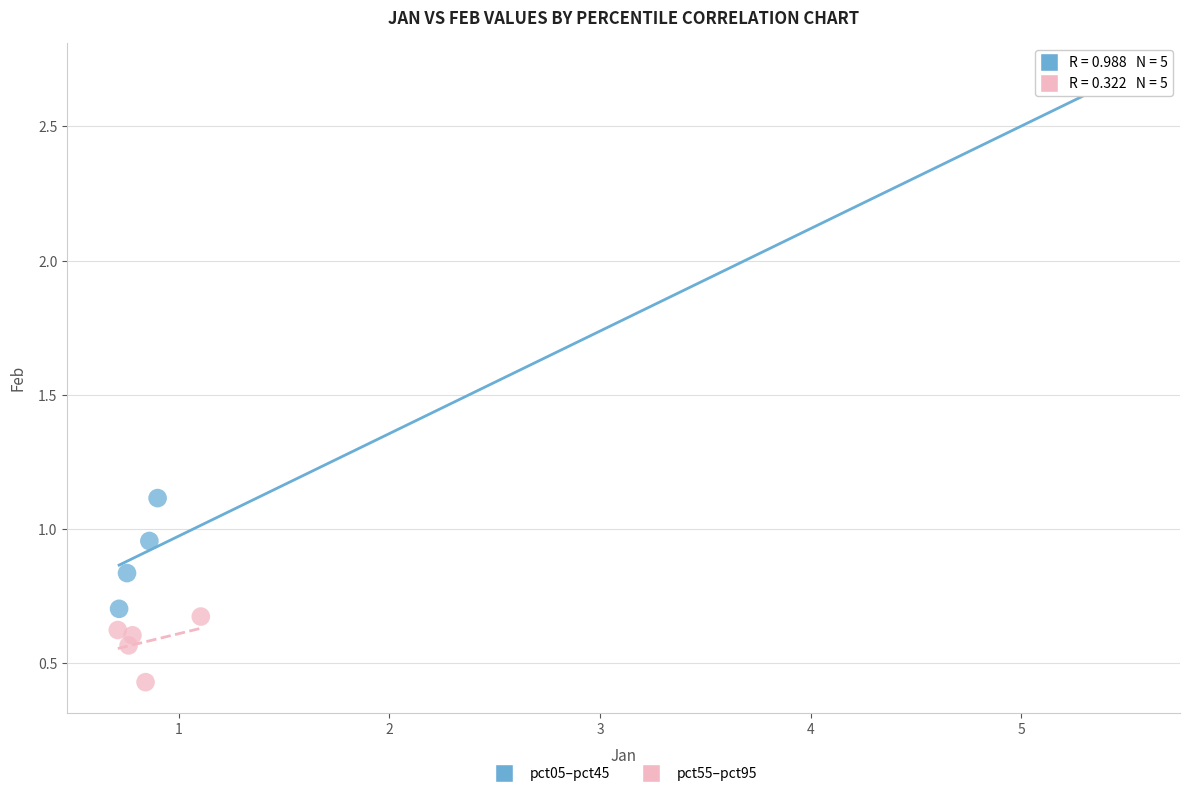

Which series reaches the minimum Y coordinate?

pct55–pct95